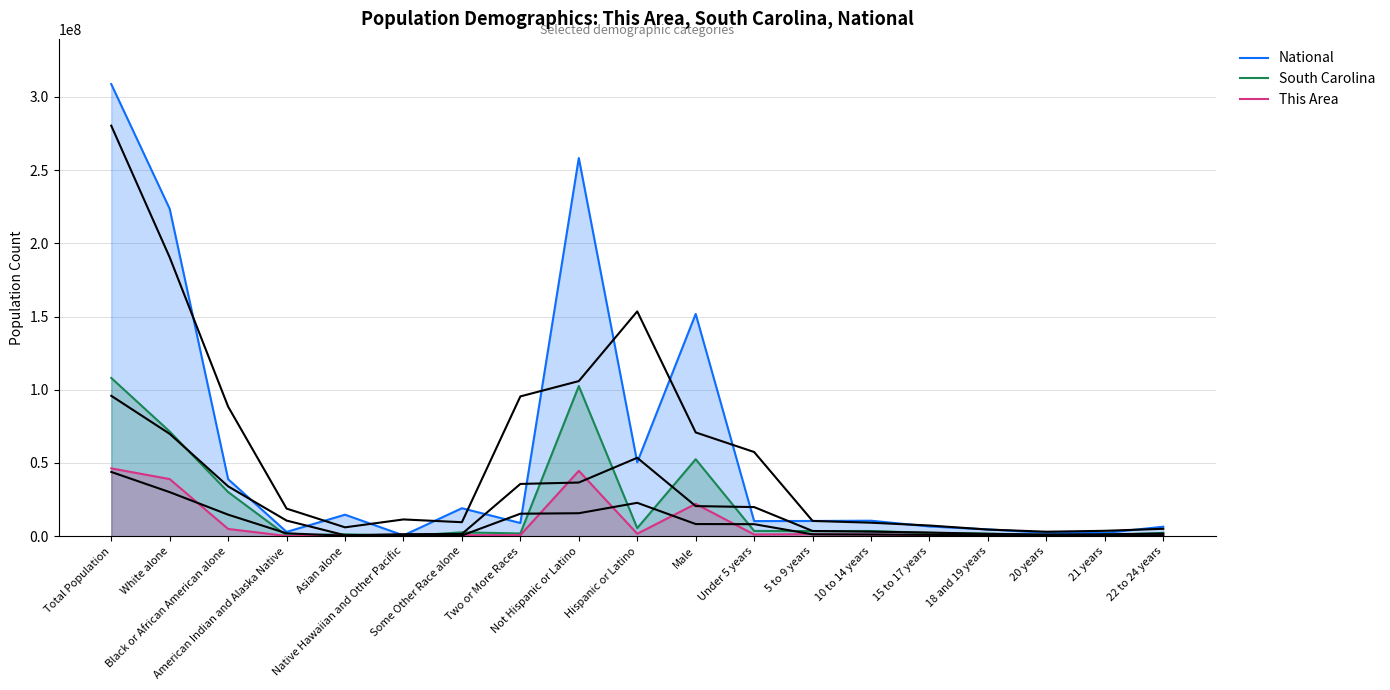

Between Asian alone and Black or African American alone, which is larger?

Black or African American alone